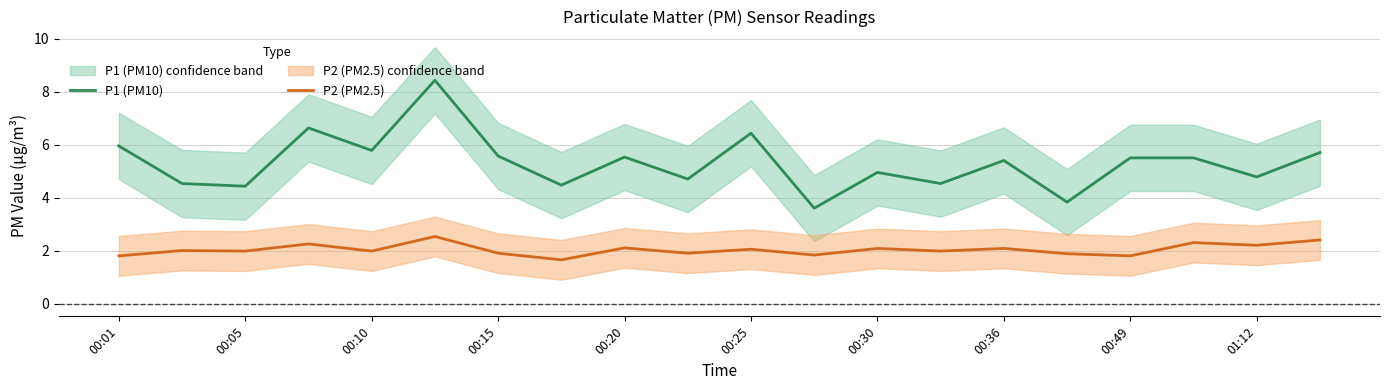

True or false: P1 (PM10) has a value of 5.8 at 00:10.

True